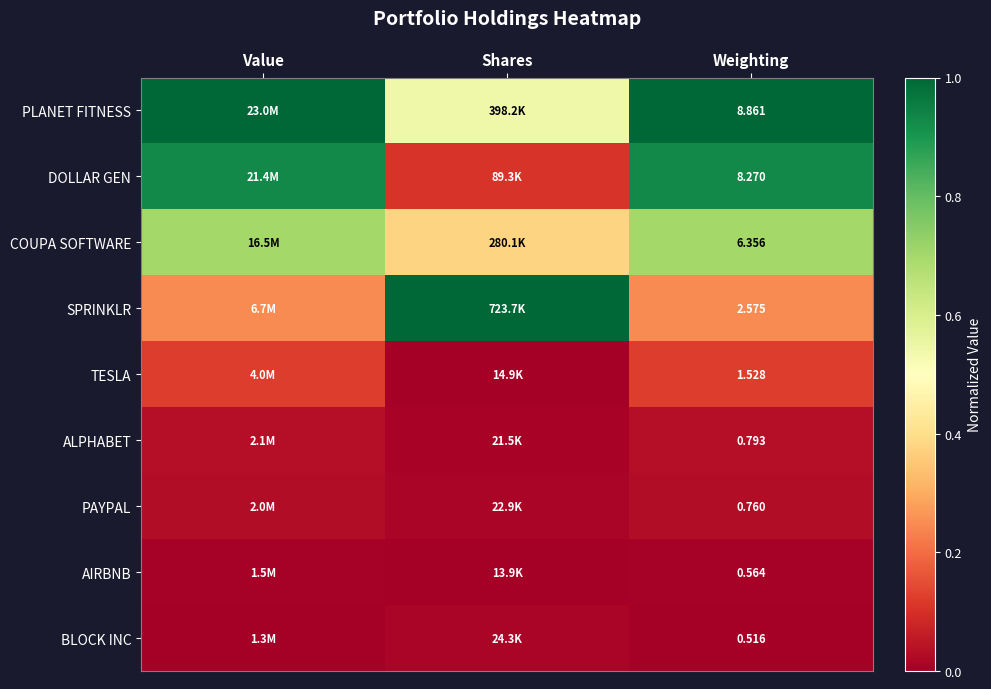

Is the value of PLANET FITNESS at Weighting greater than the value of SPRINKLR at Weighting?

Yes